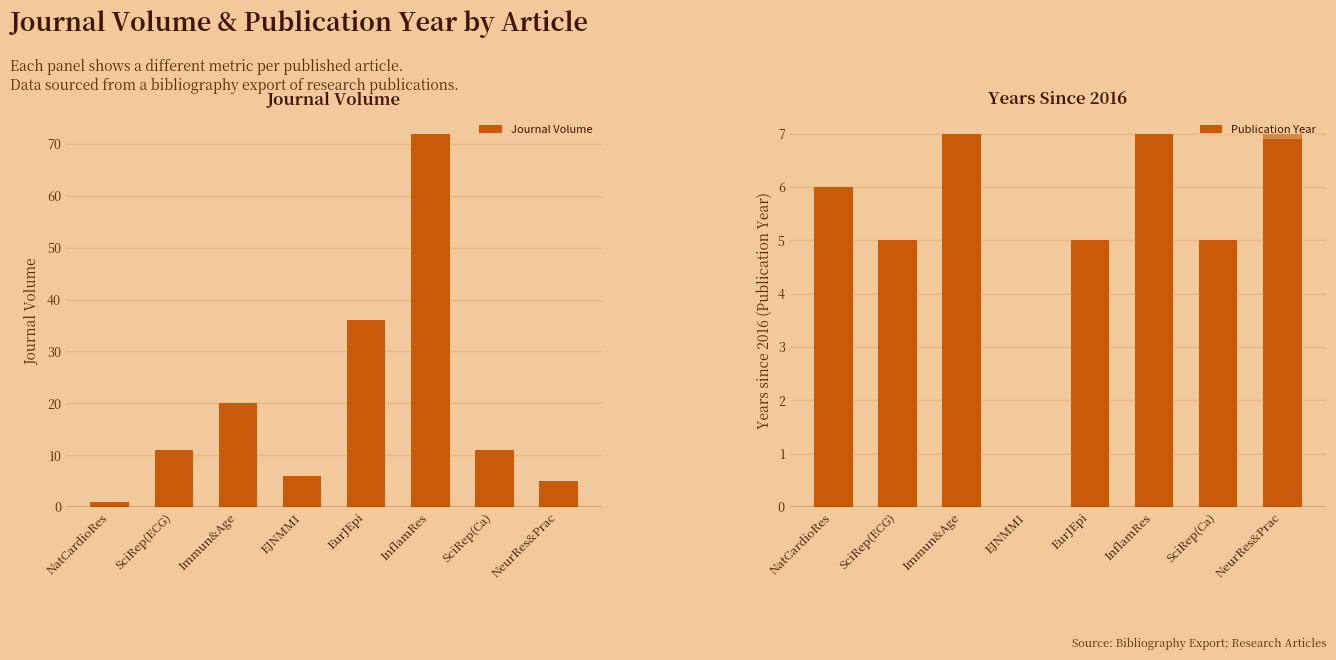

Is the value of Journal Volume at NatCardioRes greater than the value of Publication Year at NatCardioRes?

No